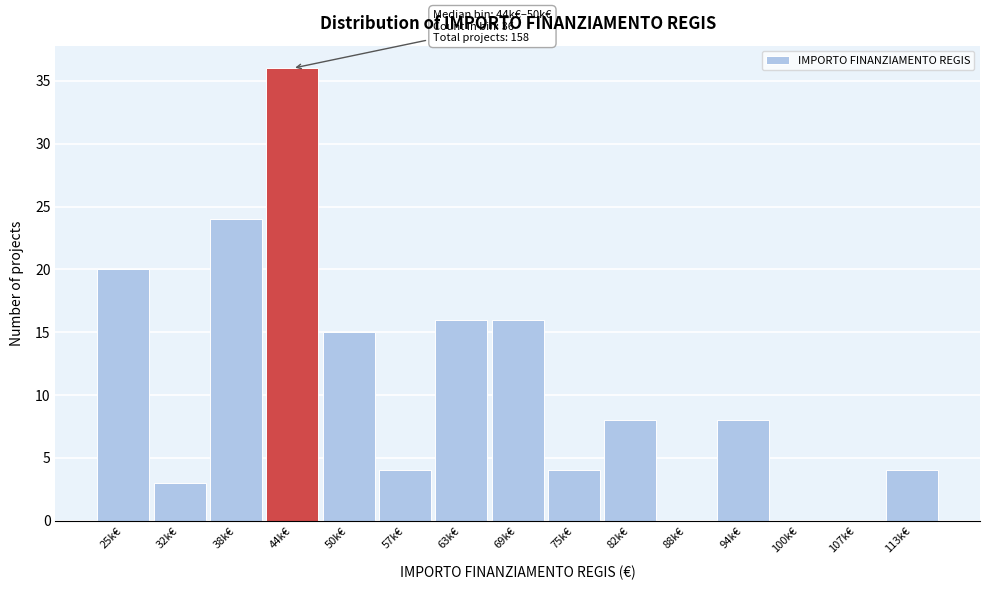

Reading left to right, what are all the values shown in this chart?

25k€=20	32k€=3	38k€=24	44k€=36	50k€=15	57k€=4	63k€=16	69k€=16	75k€=4	82k€=8	88k€=0	94k€=8	100k€=0	107k€=0	113k€=4